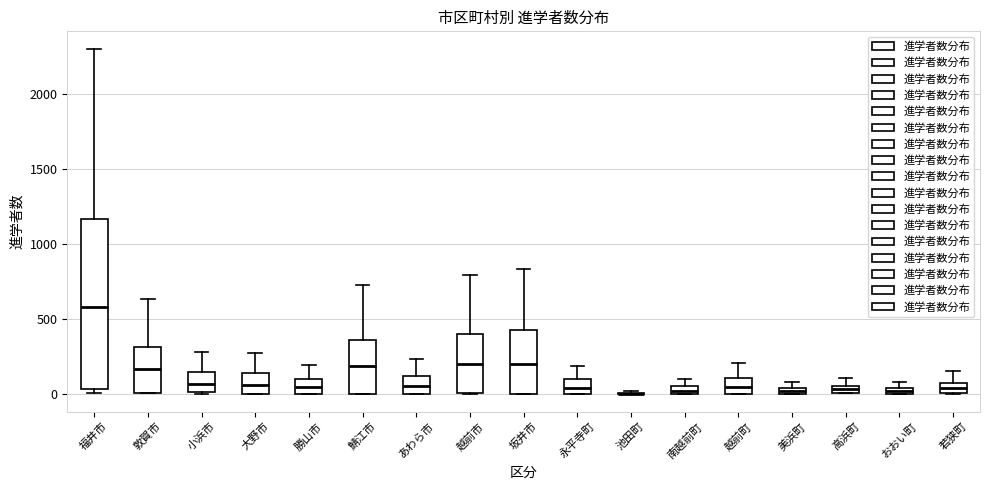

Which box is the tallest, from its lower edge to its upper edge?

福井市